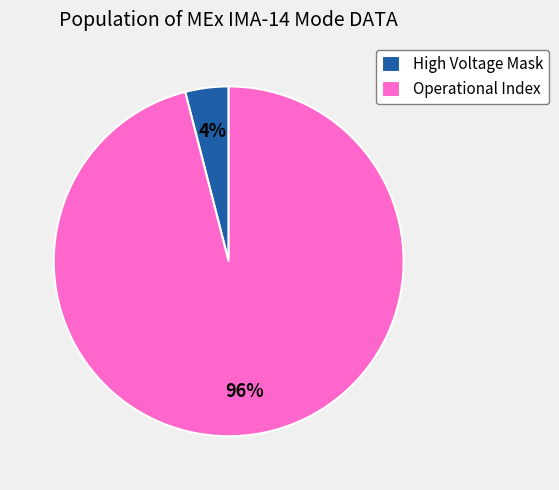

To the nearest percent, what is the average slice percentage?

50%